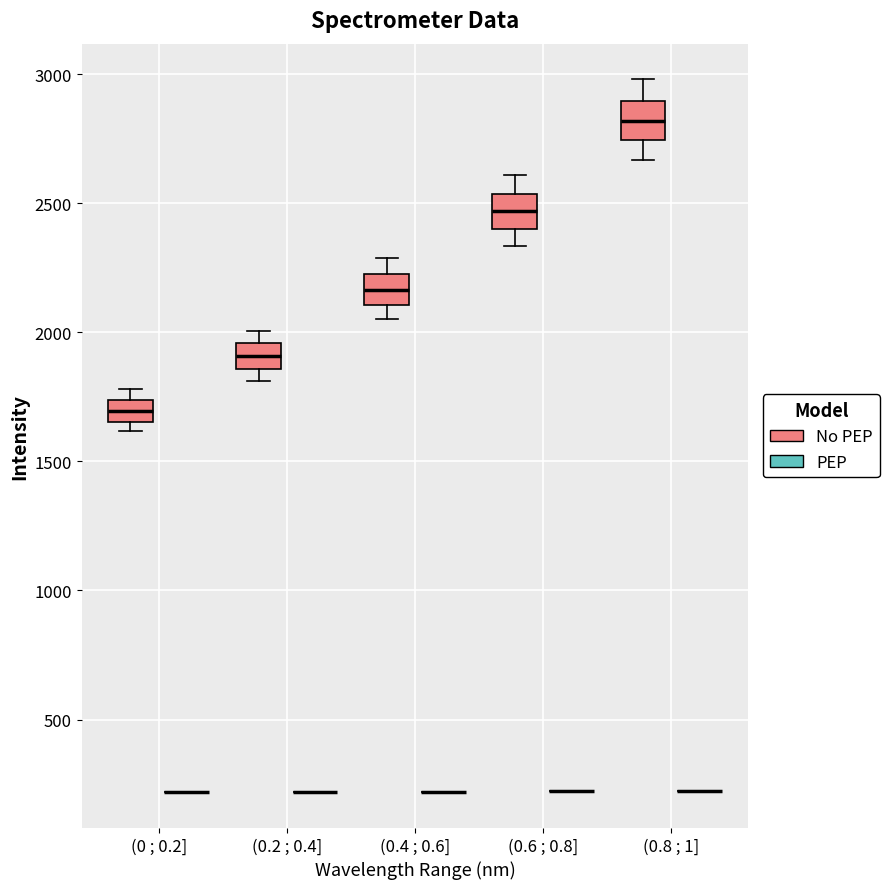

Reading left to right, transcribe this box plot: for each box, give where its median line is, the range the box spans, and where its two whiskers end, as read against the y-axis. The values are not printed on the chart, so give them approximately, as read against the axis.

(0 ; 0.2] (No PEP): median 1700, box 1650 to 1750, whiskers 1600 to 1800
(0 ; 0.2] (PEP): box collapsed to a line at 200, whiskers 200 to 200
(0.2 ; 0.4] (No PEP): median 1900, box 1850 to 1950, whiskers 1800 to 2000
(0.2 ; 0.4] (PEP): box collapsed to a line at 200, whiskers 200 to 200
(0.4 ; 0.6] (No PEP): median 2150, box 2100 to 2200, whiskers 2050 to 2300
(0.4 ; 0.6] (PEP): box collapsed to a line at 200, whiskers 200 to 200
(0.6 ; 0.8] (No PEP): median 2450, box 2400 to 2550, whiskers 2350 to 2600
(0.6 ; 0.8] (PEP): box collapsed to a line at 200, whiskers 200 to 200
(0.8 ; 1] (No PEP): median 2800, box 2750 to 2900, whiskers 2650 to 3000
(0.8 ; 1] (PEP): box collapsed to a line at 200, whiskers 200 to 200